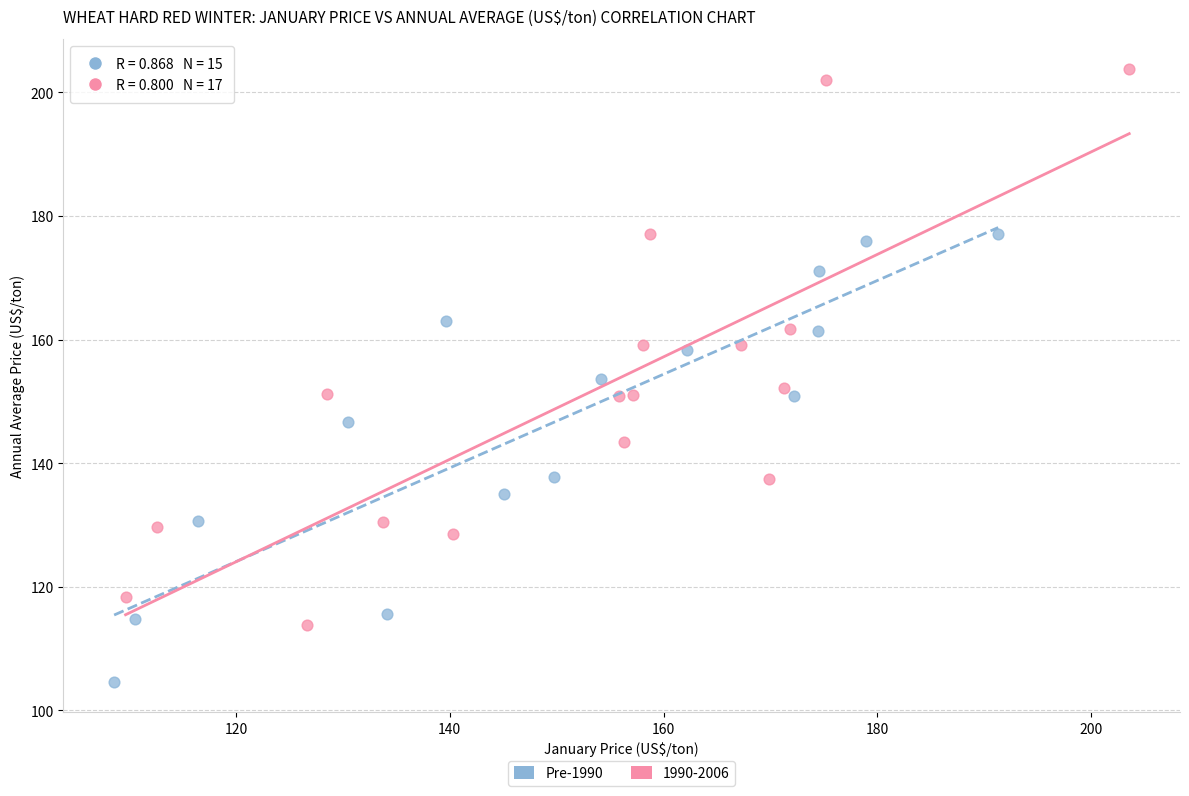

Which series contains the lowest Y value?

Pre-1990